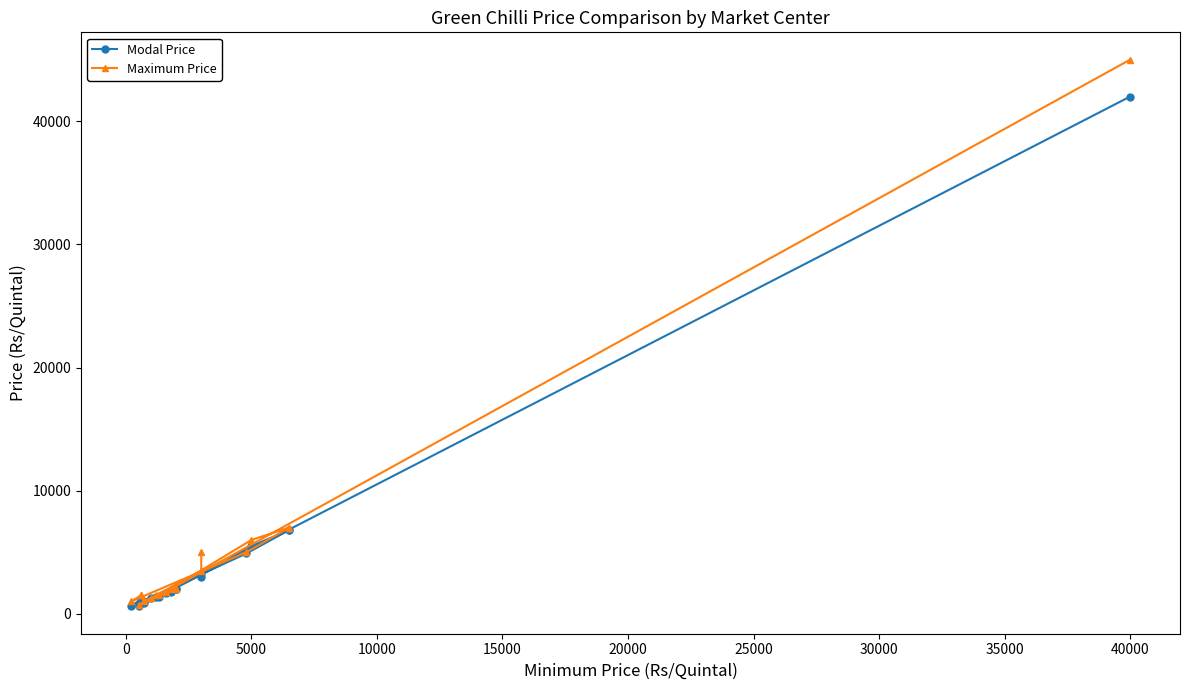

True or false: Maximum Price and Modal Price cross at least once.

False